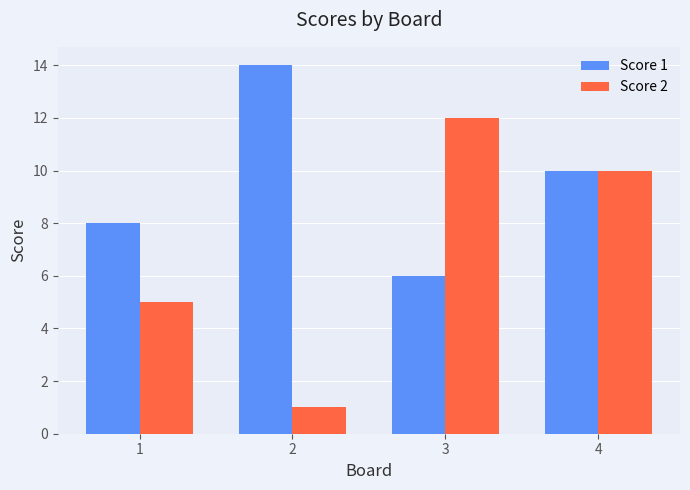

True or false: Score 2 has a value of 20 at 3.

False